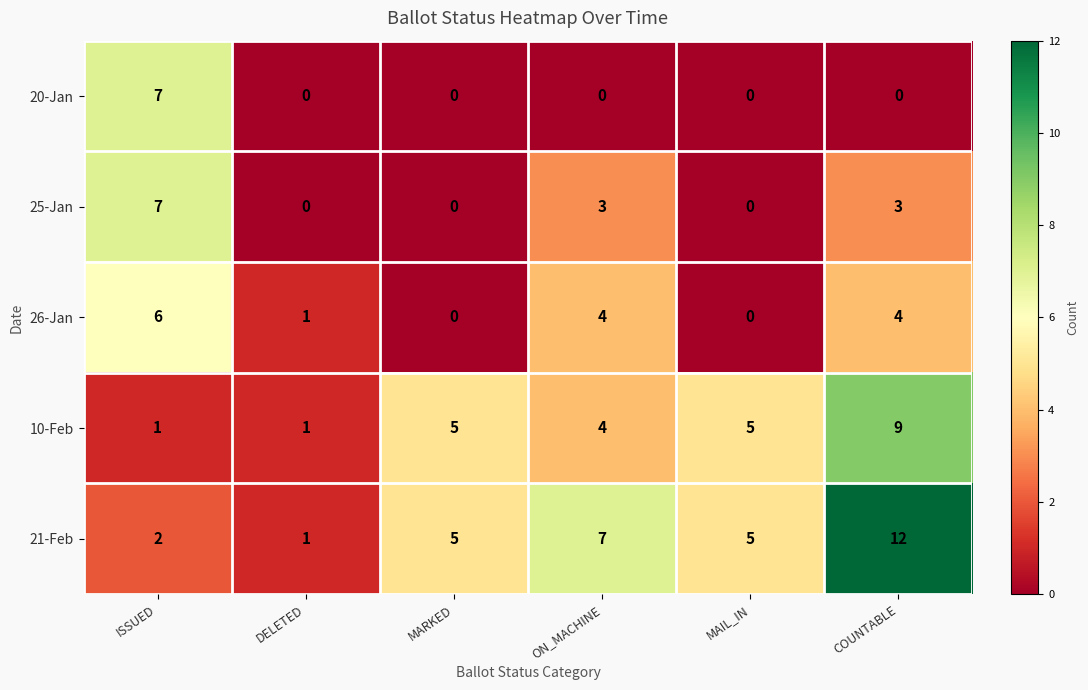

Rank the series at COUNTABLE from lowest to highest value.

20-Jan, 25-Jan, 26-Jan, 10-Feb, 21-Feb